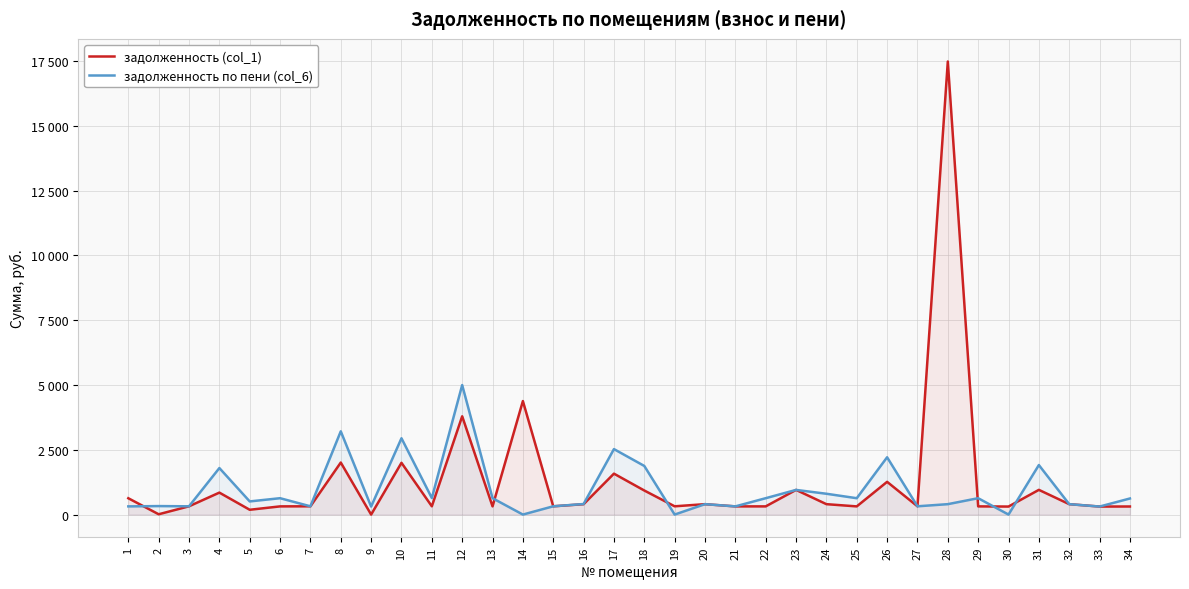

Reading right to left, list all the values displayed in this chart.

задолженность (col_1): 34=311.6	33=309.4	32=401.7	31=954.0	30=309.4	29=315.9	28=17487.7	27=319.1	26=1263.6	25=315.5	24=401.7	23=952.2	22=315.9	21=315.9	20=401.7	19=319.1	18=928.9	17=1579.5	16=400.3	15=319.1	14=4380.8	13=315.9	12=3793.2	11=319.1	10=1997.8	9=0.0	8=2008.5	7=319.1	6=315.9	5=185.1	4=847.7	3=319.1	2=11.8	1=629.9
задолженность по пени (col_6): 34=620.7	33=309.5	32=401.7	31=1911.5	30=0.0	29=631.8	28=401.7	27=319.1	26=2211.3	25=631.4	24=803.4	23=951.7	22=631.8	21=315.9	20=401.7	19=0.0	18=1876.6	17=2527.2	16=407.2	15=319.1	14=0.0	13=631.8	12=4998.4	11=638.3	10=2945.5	9=309.4	8=3213.6	7=319.1	6=631.8	5=507.6	4=1795.4	3=319.1	2=327.7	1=315.9